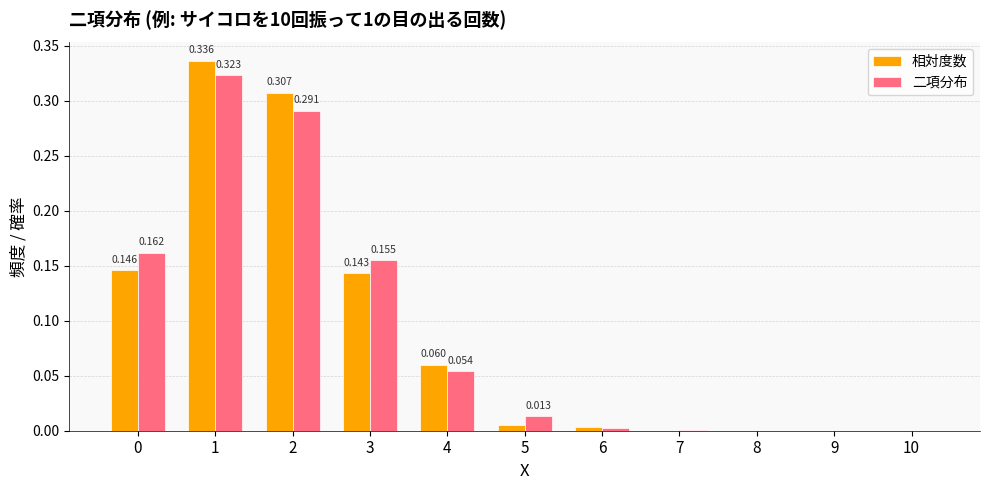

Which series changed the most between 0 and 8?

二項分布